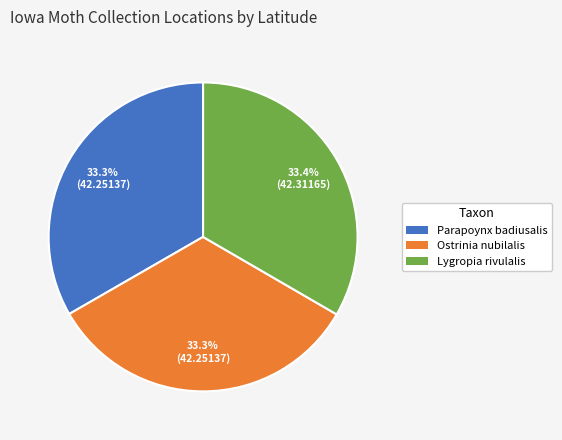

Does any single category account for the majority?

No